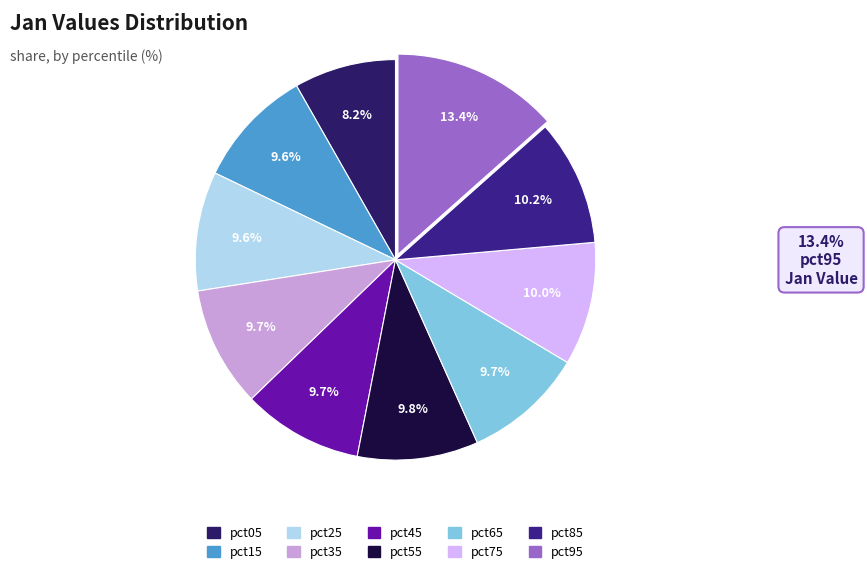

Combined, do pct45 and pct15 account for over 50%?

No